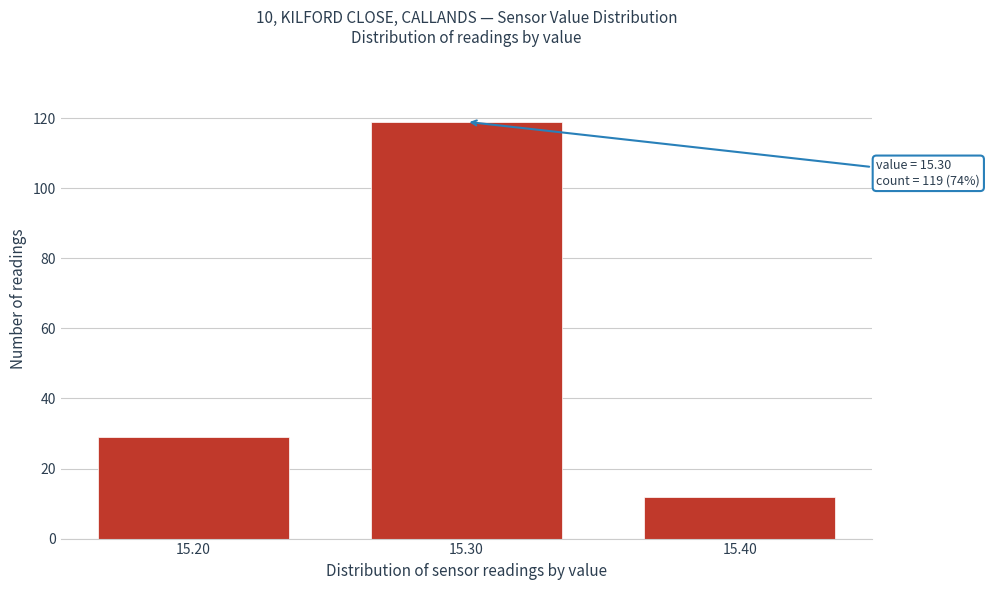

Reading left to right, extract all data points from this chart.

29	119	12